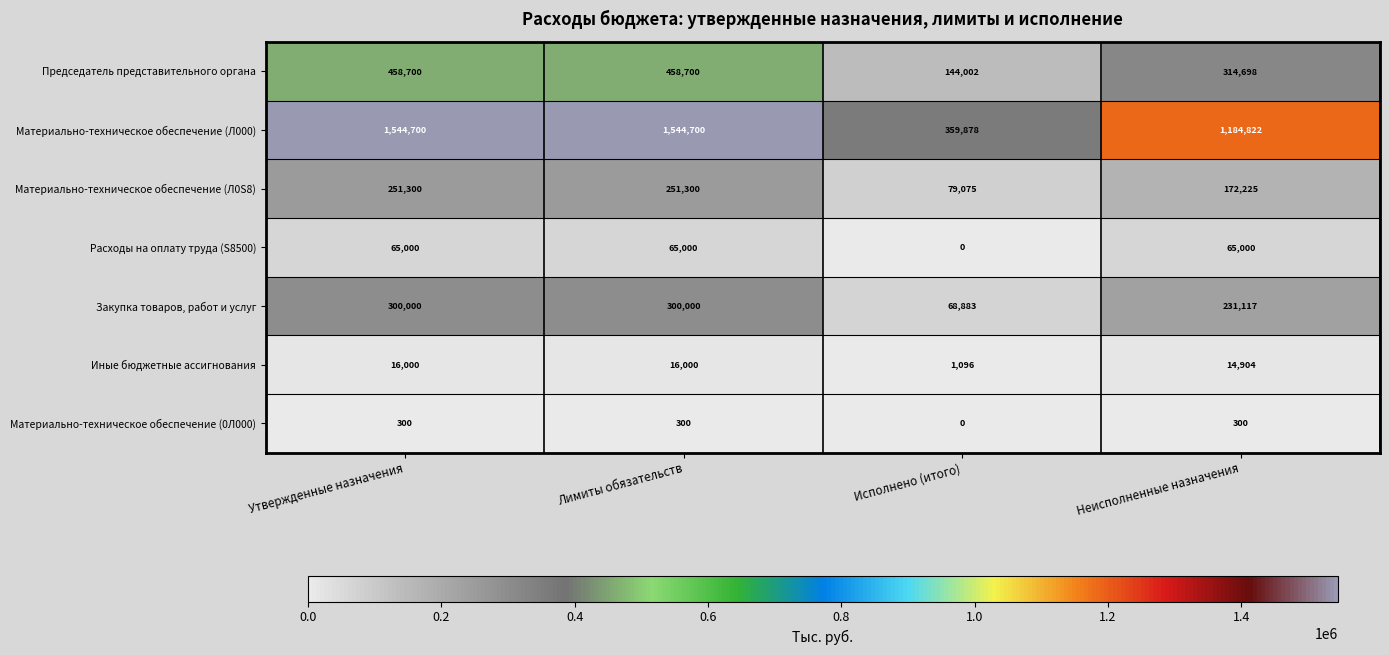

Which series has the widest spread of values?

Материально-техническое обеспечение (Л000)